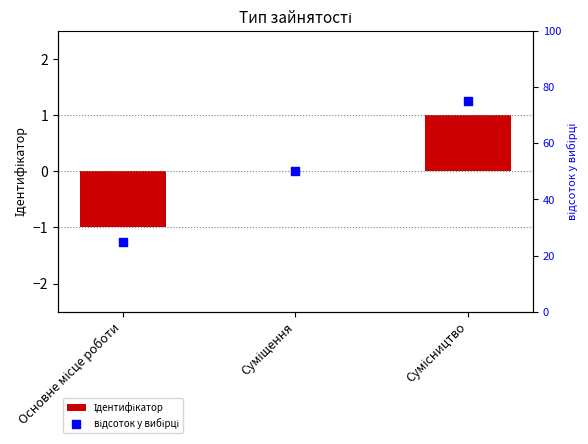

At which category is the sum across all series the highest?

Сумісництво